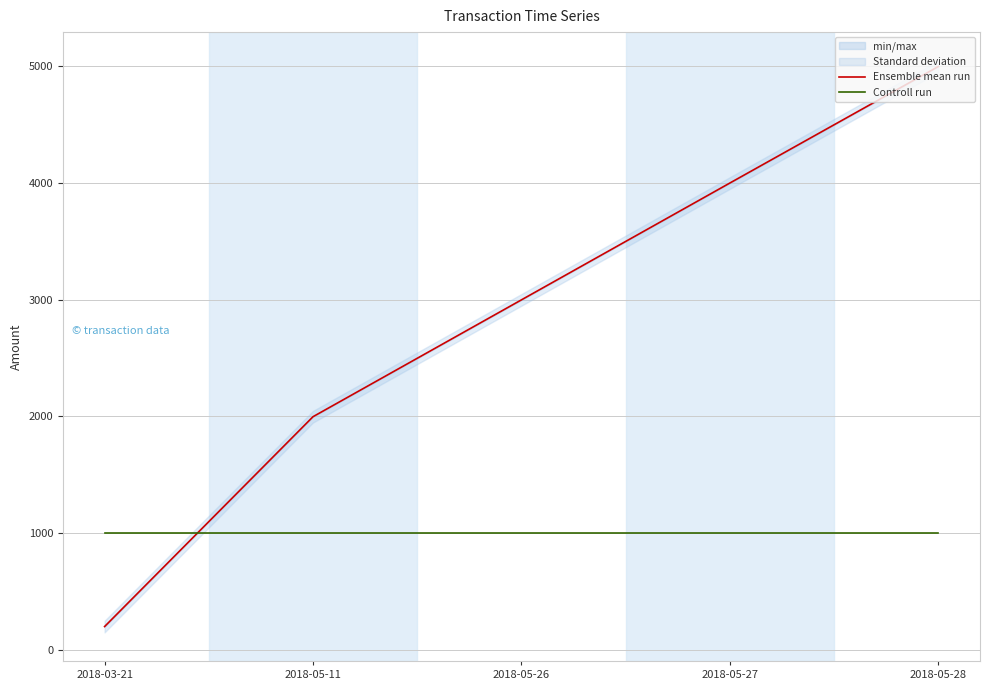

What is the label of the 3rd point from the right?

2018-05-26